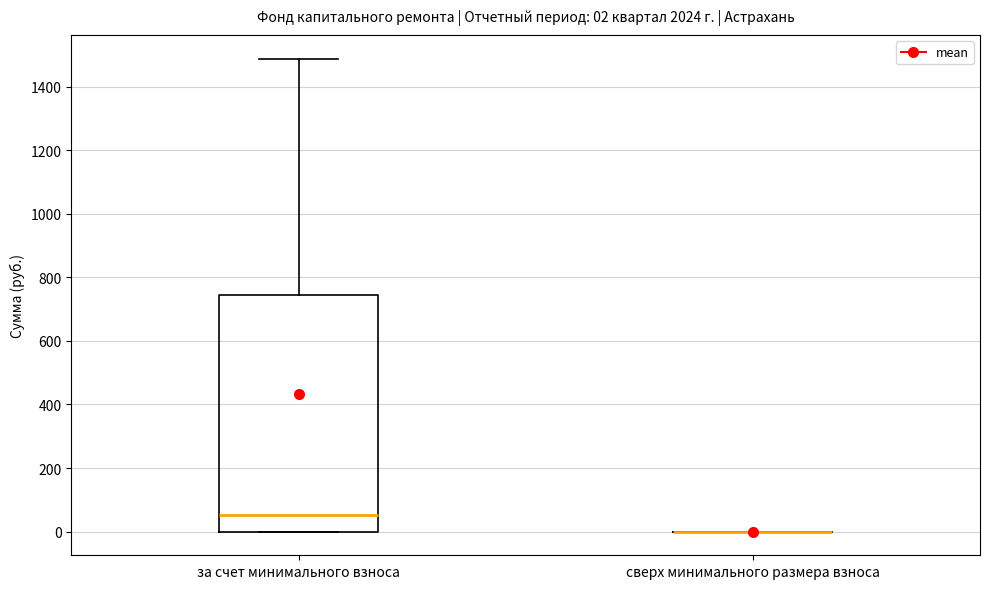

Which box is the tallest, from its lower edge to its upper edge?

за счет минимального взноса